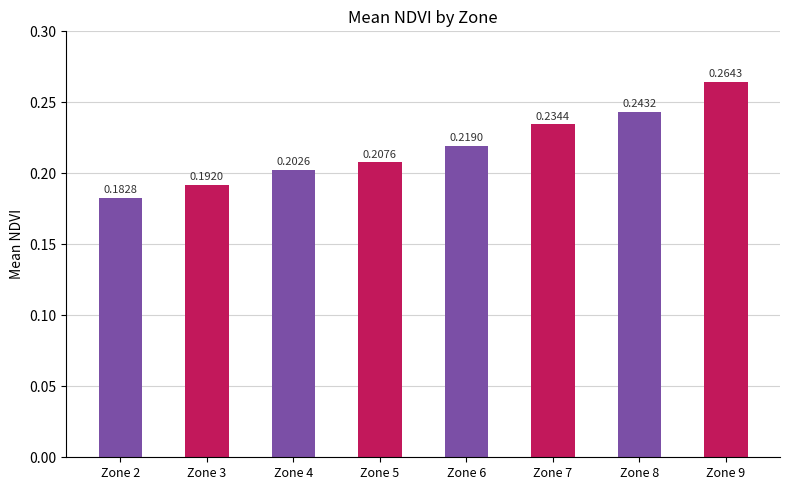

Between Zone 5 and Zone 2, which is larger?

Zone 5